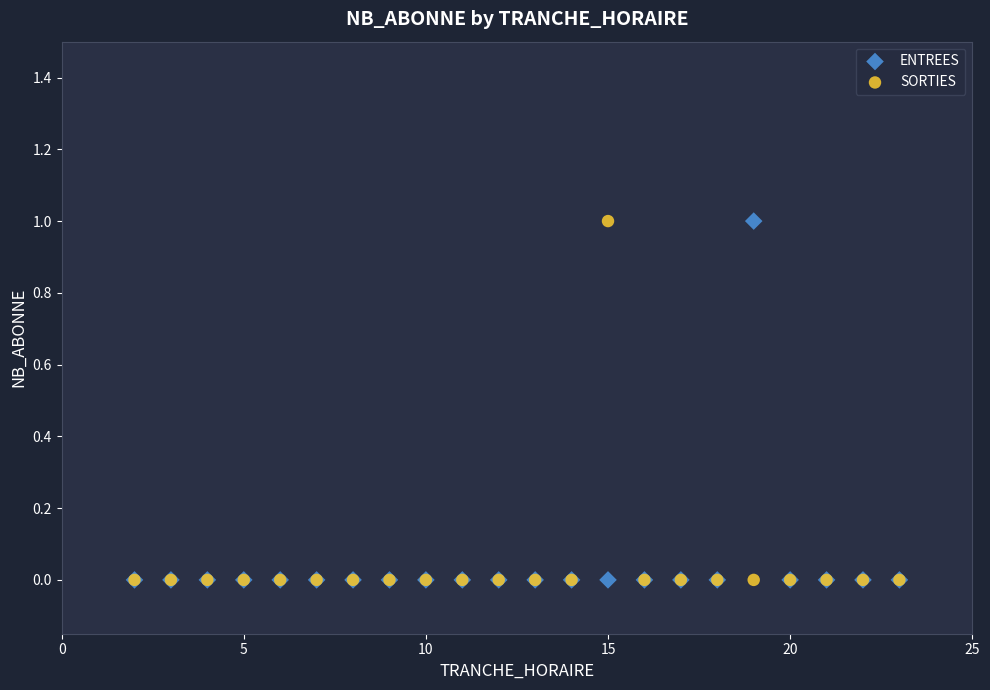

What are all the series names shown in the legend?

ENTREES, SORTIES